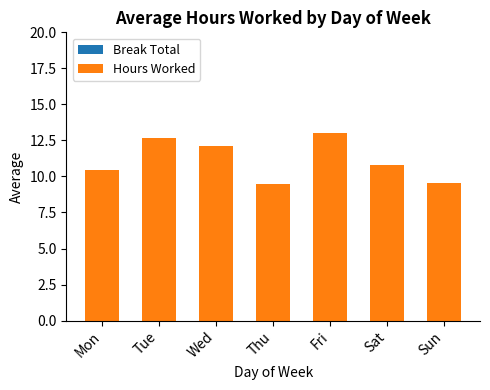

What is the maximum value shown in the chart?

13.0